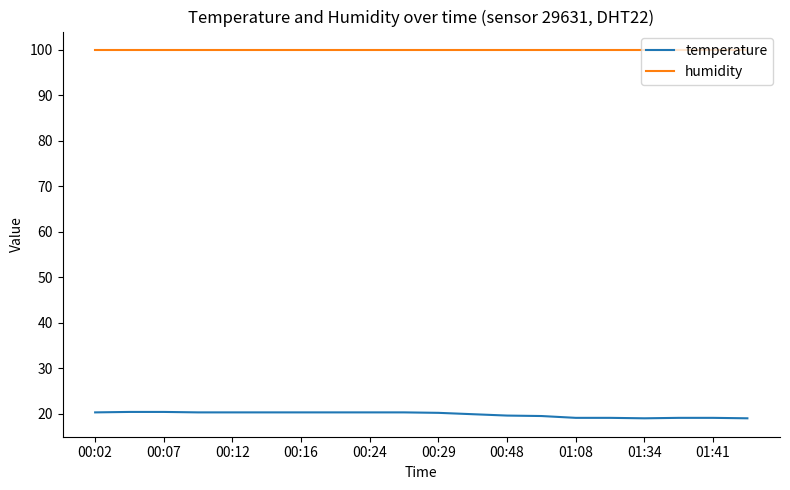

True or false: humidity and temperature cross at least once.

False